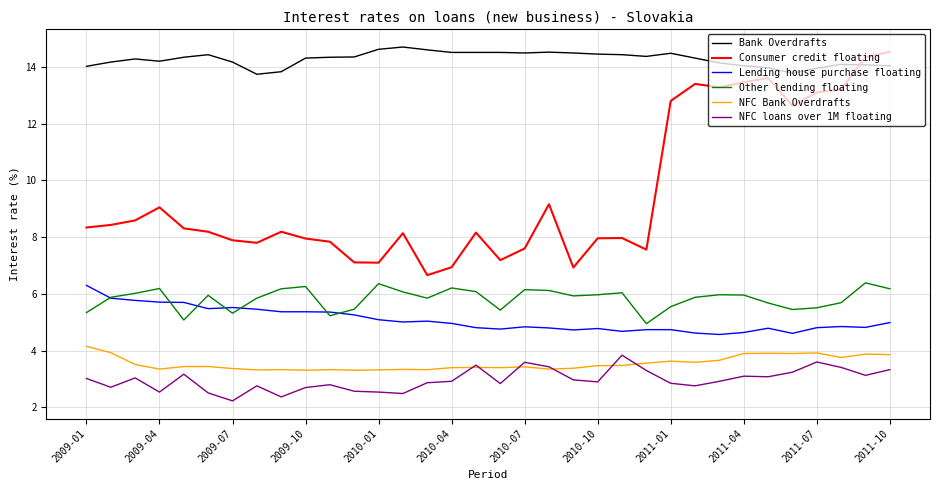

True or false: Bank Overdrafts and NFC loans over 1M floating cross at least once.

False